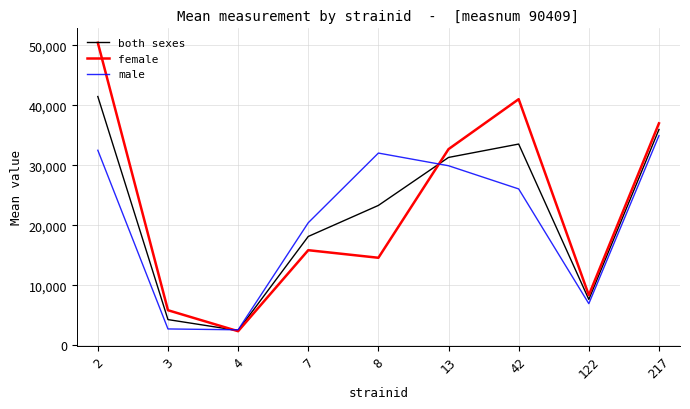

How many values in the both sexes series exceed 23291?

5